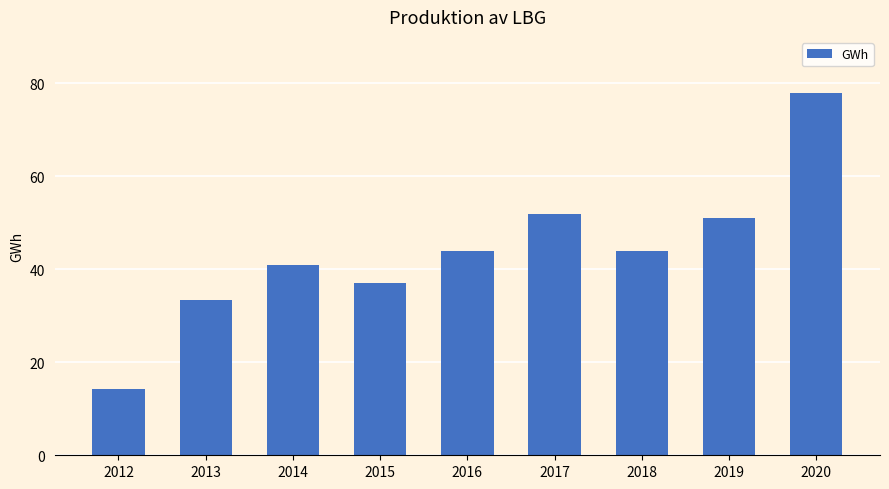

Count the number of categories in the chart.

9